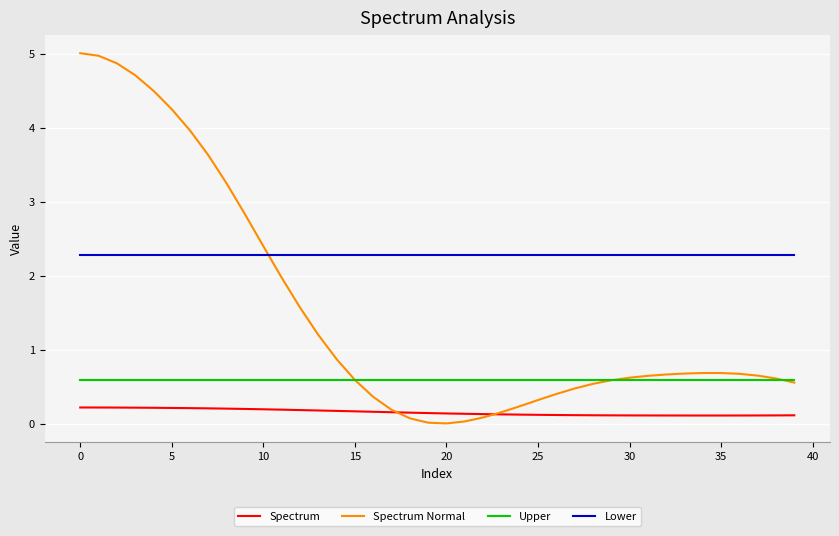

True or false: Upper and Spectrum cross at least once.

False